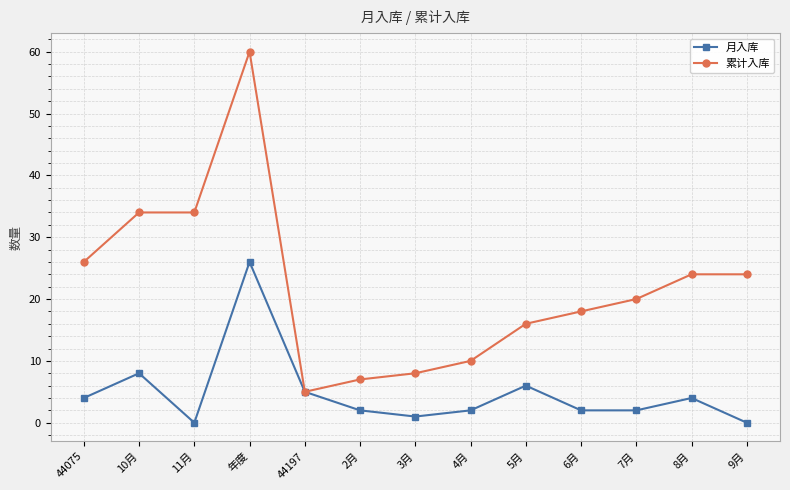

How many data points in 累计入库 are less than 20?

6